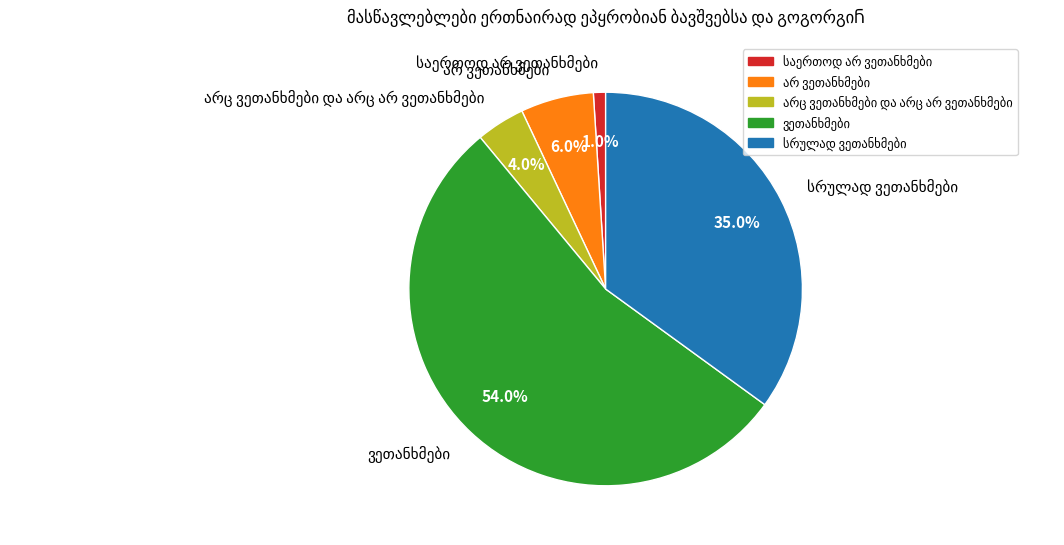

Is there any slice that represents more than half of the pie?

Yes